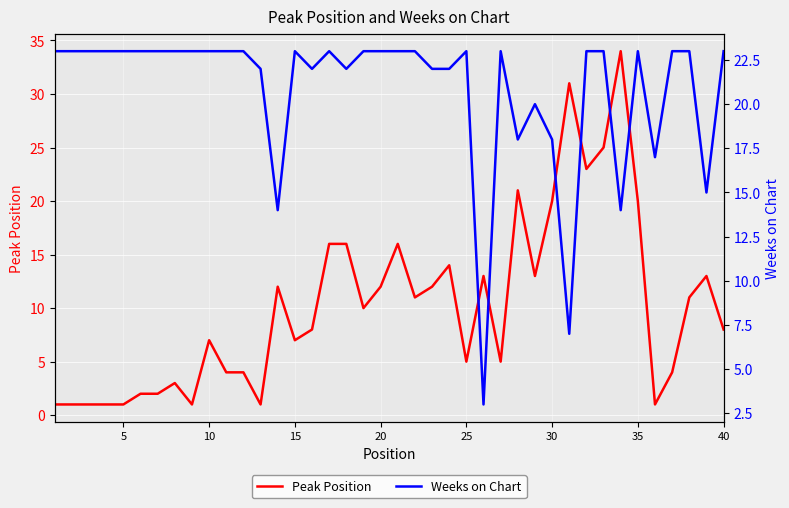

Is this an area chart (filled region under the line)?

No